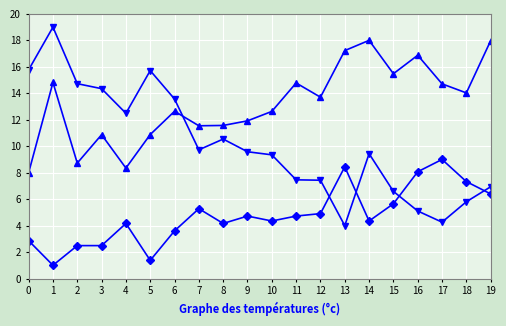

What is the minimum value shown in the chart?

1.0